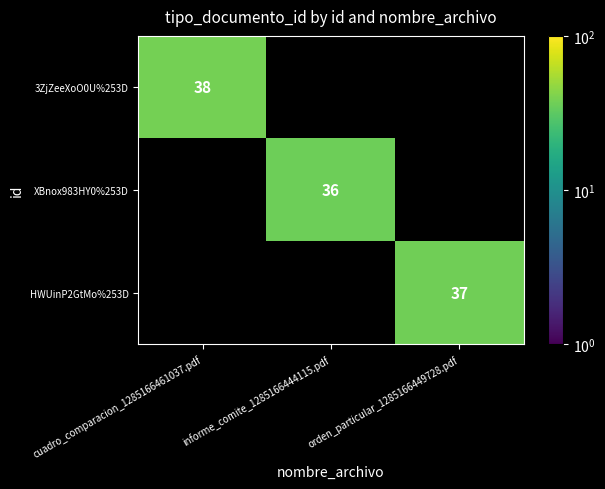

The 3ZjZeeXoO0U%253D series shows 8.7 at cuadro_comparacion_1285166461037.pdf. True or false?

False